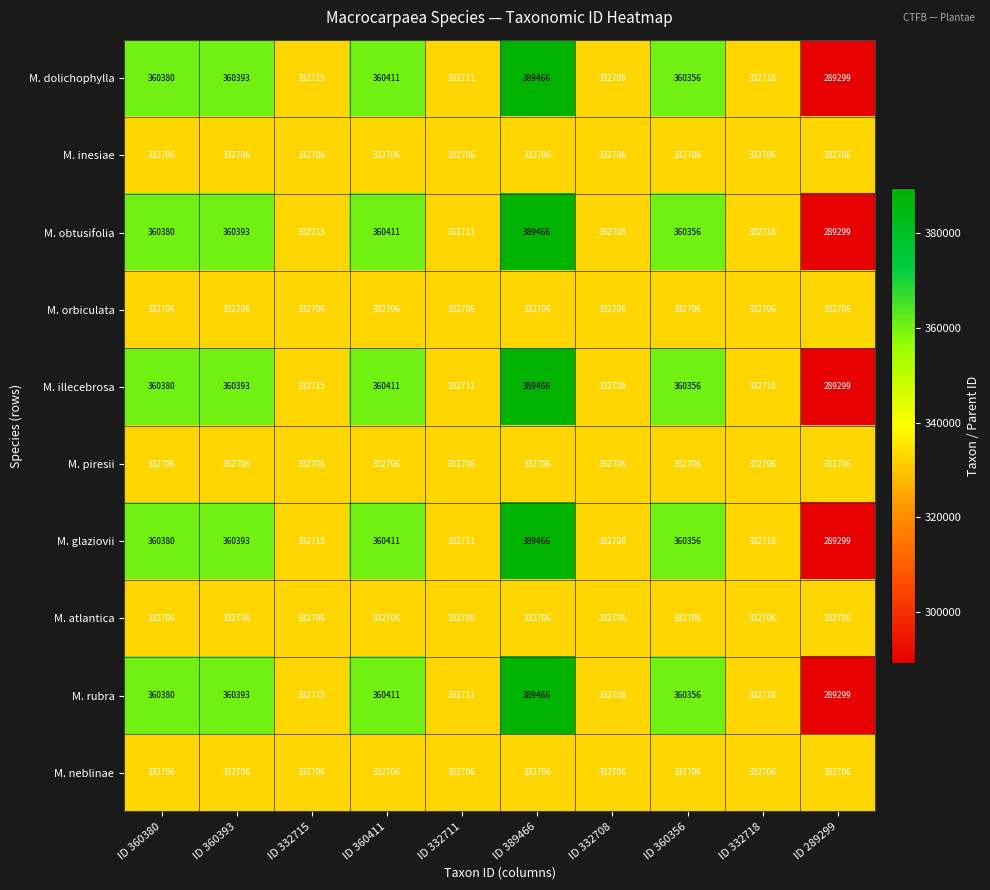

At which label is M. glaziovii closest to 339382?

ID 332718